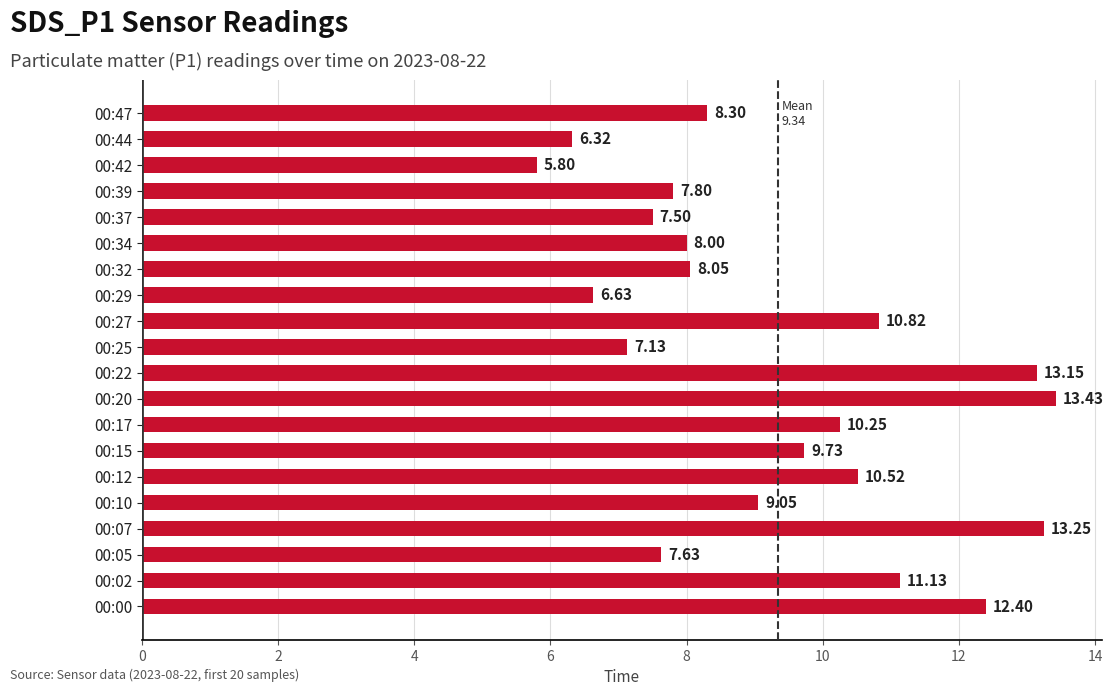

Rank the categories by value from highest to lowest.

00:20, 00:07, 00:22, 00:00, 00:02, 00:27, 00:12, 00:17, 00:15, 00:10, 00:47, 00:32, 00:34, 00:39, 00:05, 00:37, 00:25, 00:29, 00:44, 00:42